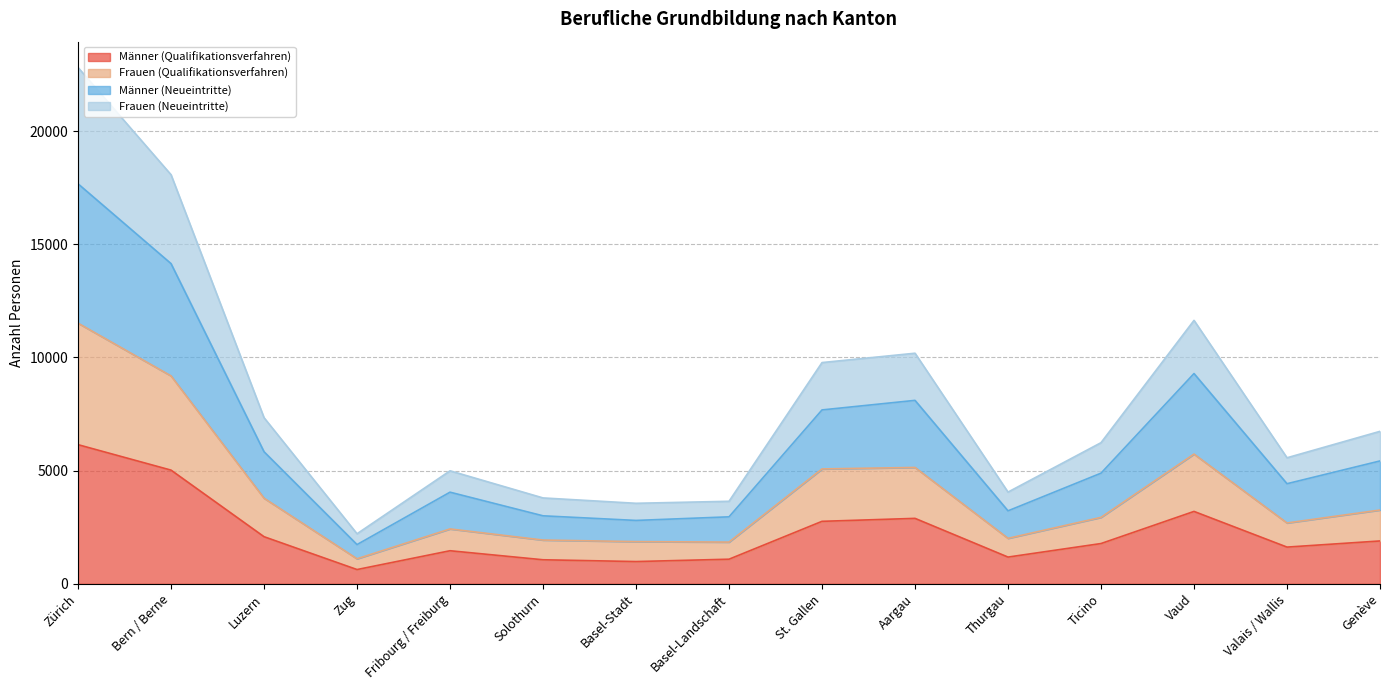

Reading left to right, list all the values displayed in this chart.

Männer (Qualifikationsverfahren): Zürich=6148	Bern / Berne=5023	Luzern=2082	Zug=631	Fribourg / Freiburg=1462	Solothurn=1063	Basel-Stadt=984	Basel-Landschaft=1088	St. Gallen=2761	Aargau=2892	Thurgau=1182	Ticino=1780	Vaud=3199	Valais / Wallis=1623	Genève=1894
Frauen (Qualifikationsverfahren): Zürich=11516	Bern / Berne=9186	Luzern=3784	Zug=1107	Fribourg / Freiburg=2425	Solothurn=1934	Basel-Stadt=1865	Basel-Landschaft=1844	St. Gallen=5076	Aargau=5142	Thurgau=2010	Ticino=2937	Vaud=5732	Valais / Wallis=2689	Genève=3261
Männer (Neueintritte): Zürich=17672	Bern / Berne=14147	Luzern=5836	Zug=1734	Fribourg / Freiburg=4049	Solothurn=3005	Basel-Stadt=2801	Basel-Landschaft=2960	St. Gallen=7683	Aargau=8105	Thurgau=3225	Ticino=4889	Vaud=9290	Valais / Wallis=4423	Genève=5429
Frauen (Neueintritte): Zürich=22811	Bern / Berne=18074	Luzern=7340	Zug=2212	Fribourg / Freiburg=4993	Solothurn=3795	Basel-Stadt=3558	Basel-Landschaft=3647	St. Gallen=9775	Aargau=10188	Thurgau=4053	Ticino=6236	Vaud=11639	Valais / Wallis=5569	Genève=6737